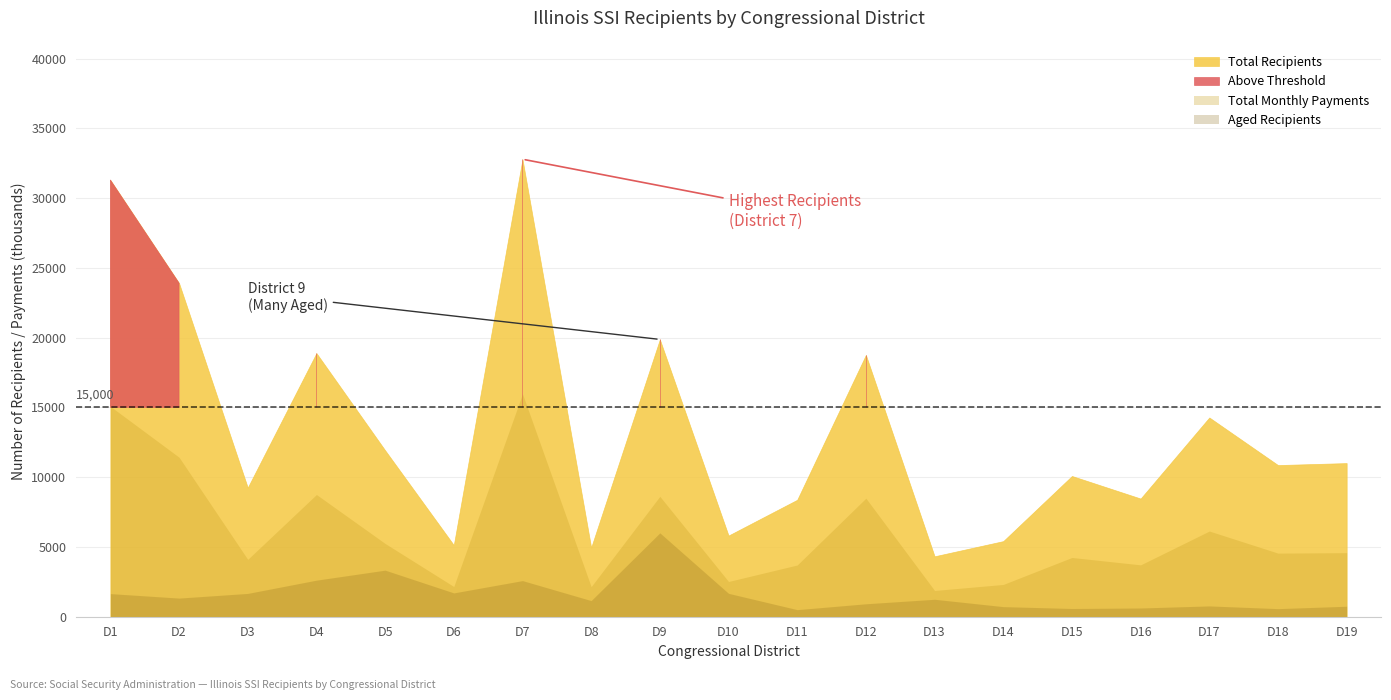

Which label corresponds to the smallest value in the chart?

11